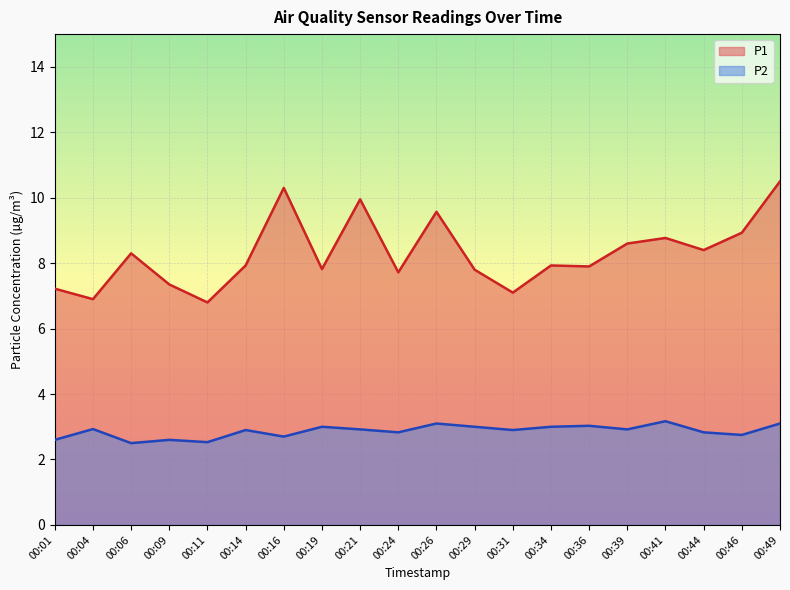

True or false: P1 has a value of 12.8 at 00:41.

False